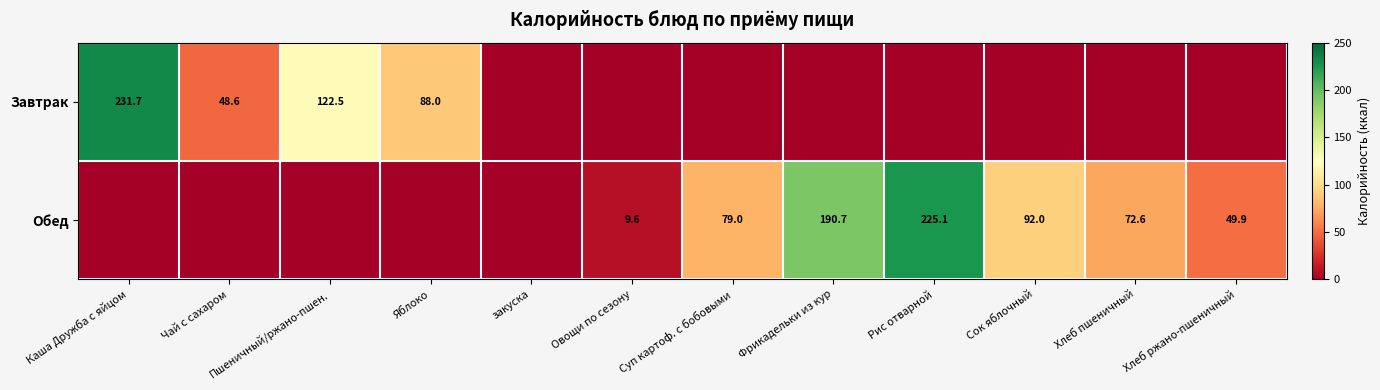

The value of Обед at Сок яблочный is 92.0. True or false?

True